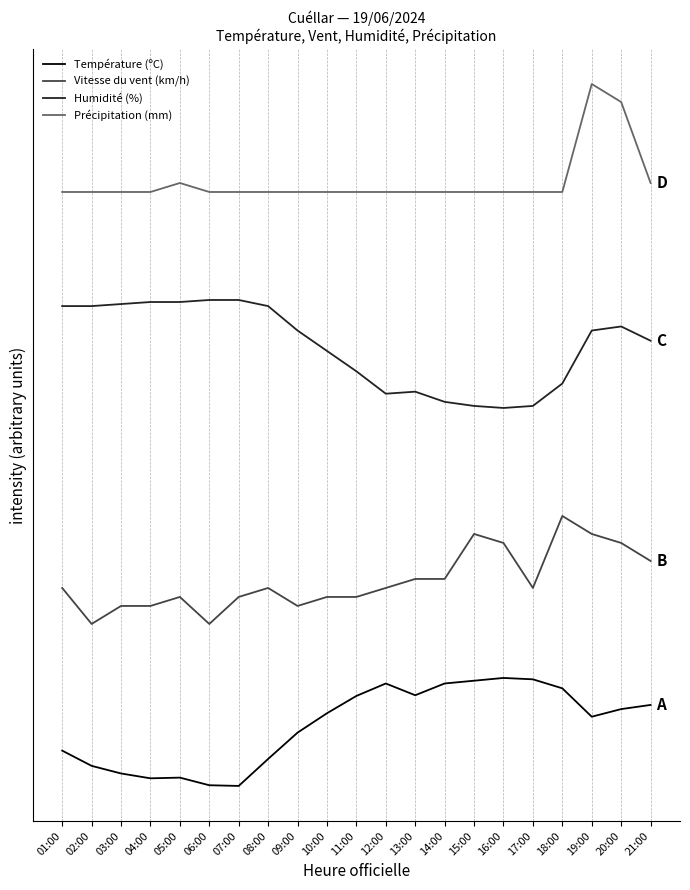

True or false: Humidité (%) has a value of 84.3 at 19:00.

True